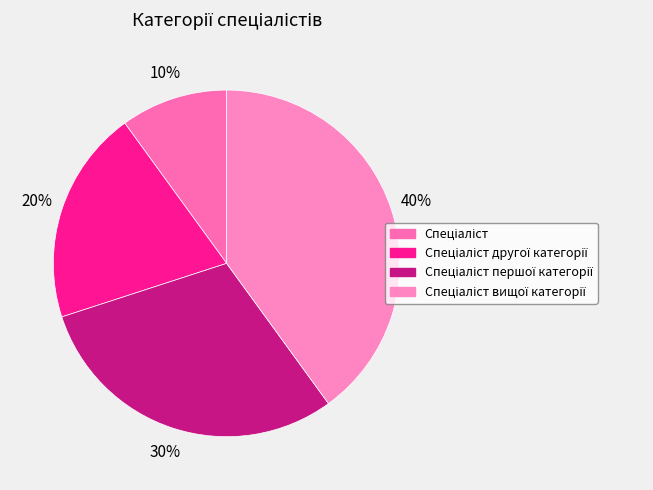

How many slices are in this pie chart?

4